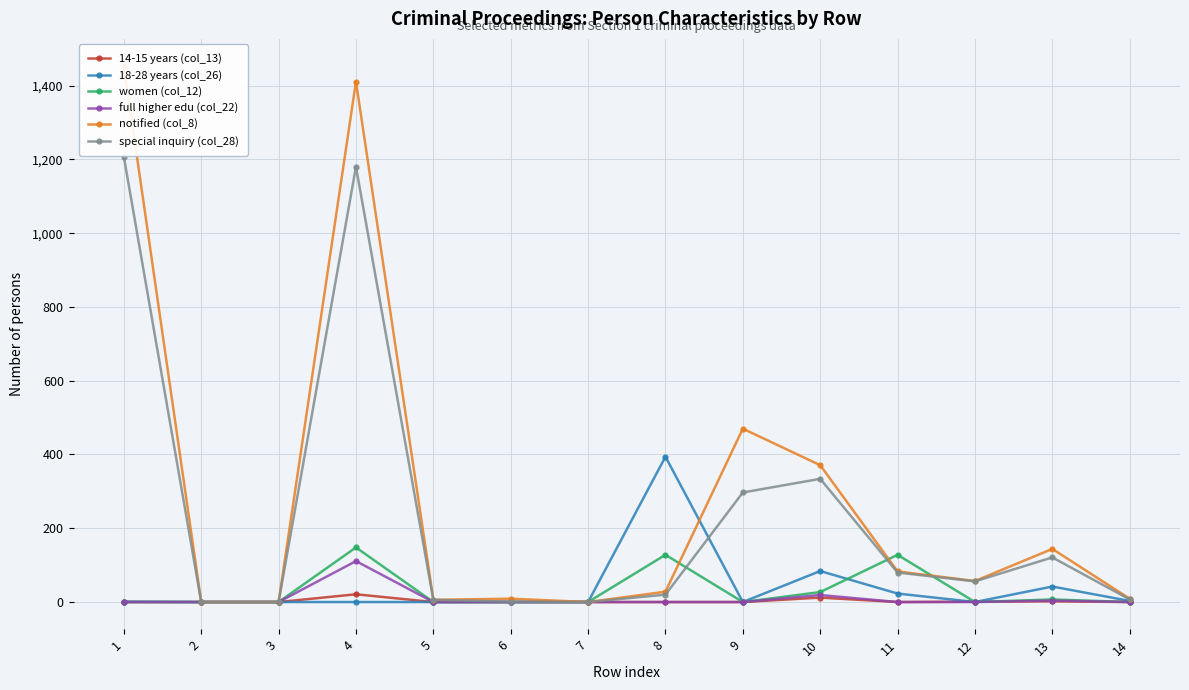

How many data points does each series have?

14